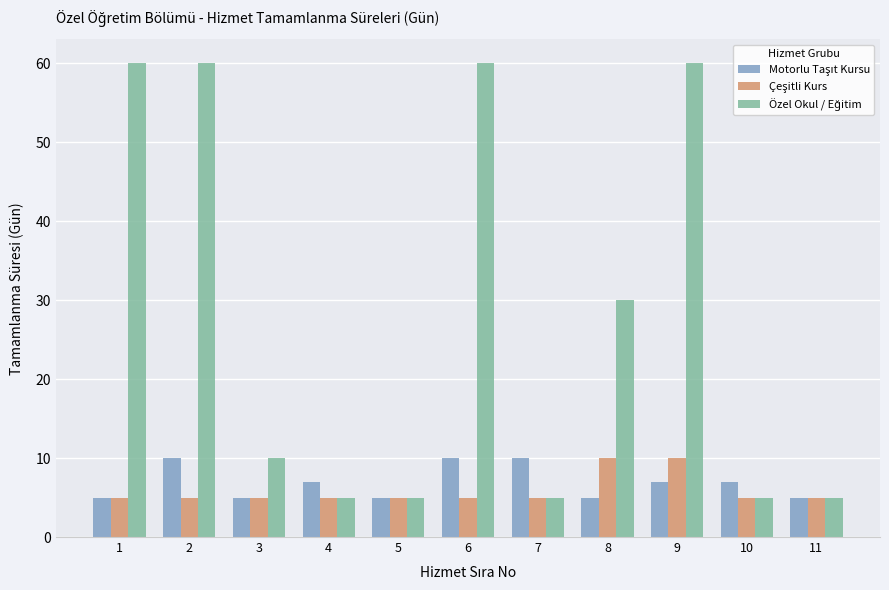

At how many categories does at least one series exceed 23?

5